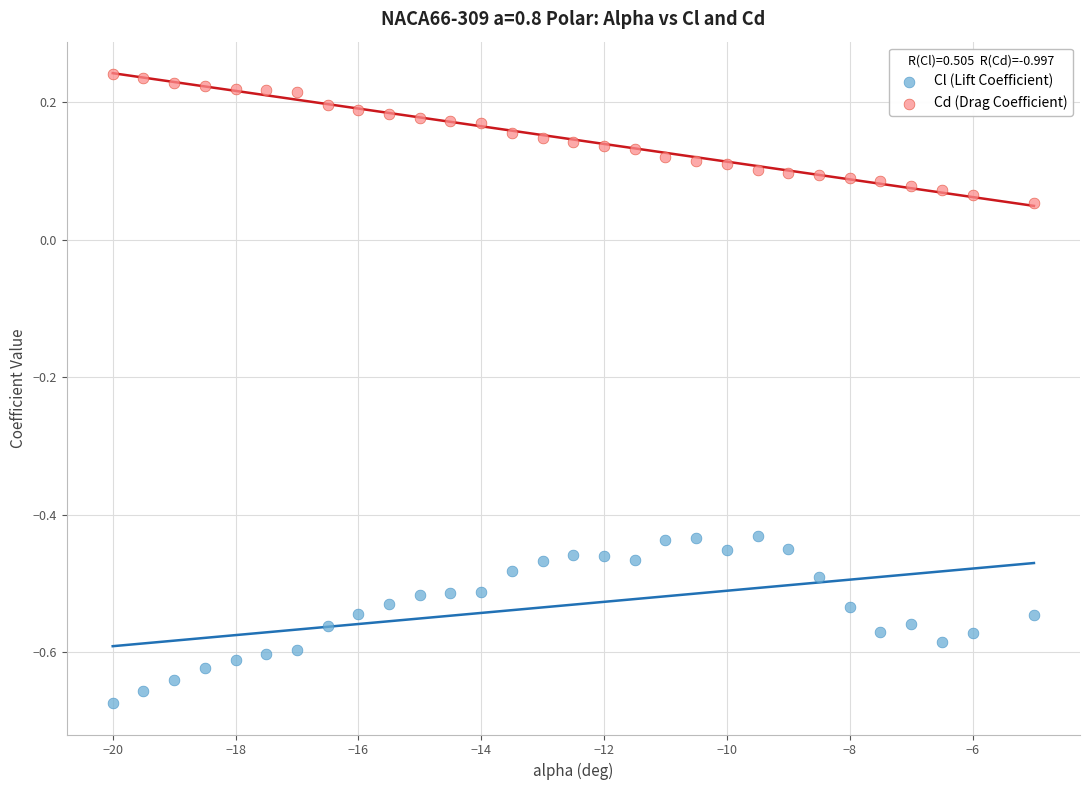

Which series contains the lowest Y value?

Cl (Lift Coefficient)